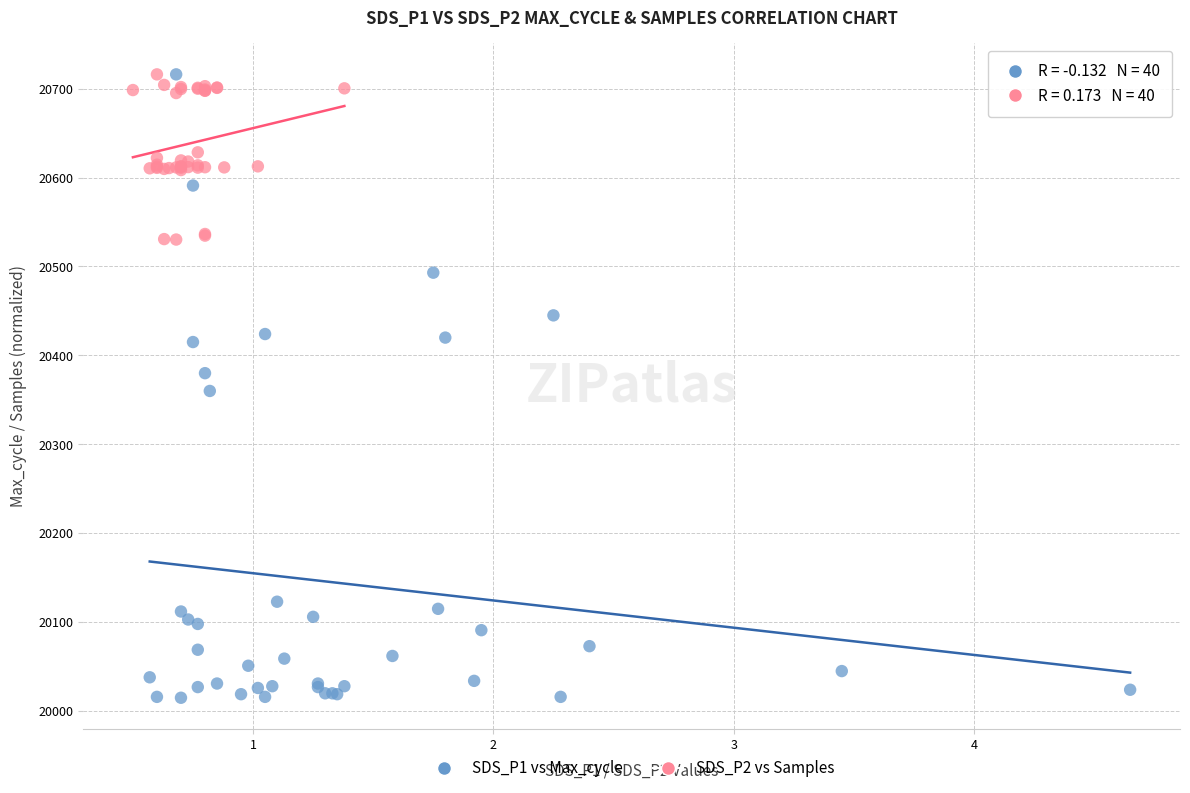

Which series has the widest spread of Y values?

SDS_P1 vs Max_cycle